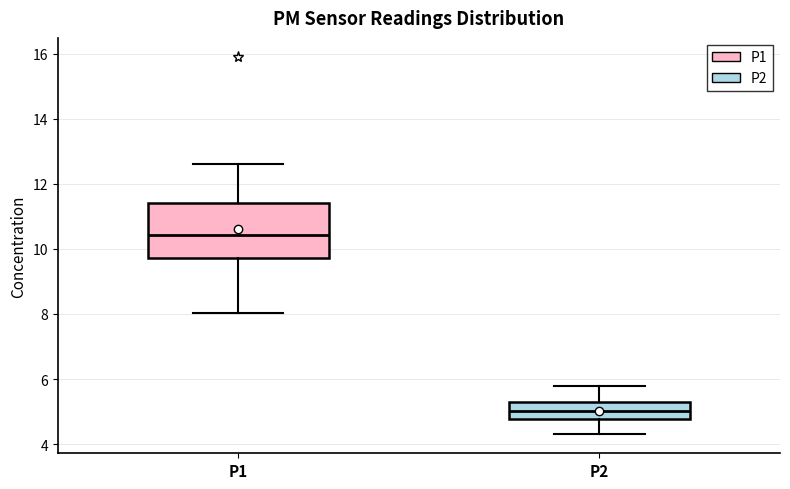

Reading left to right, read every box against the y-axis: the position of its median line, the range the box covers, and the ends of its whiskers. The values are not printed on the chart, so give them approximately, as read against the axis.

P1: median 10.4, box 9.8 to 11.4, whiskers 8.0 to 12.6
P2: median 5.0, box 4.8 to 5.4, whiskers 4.4 to 5.8